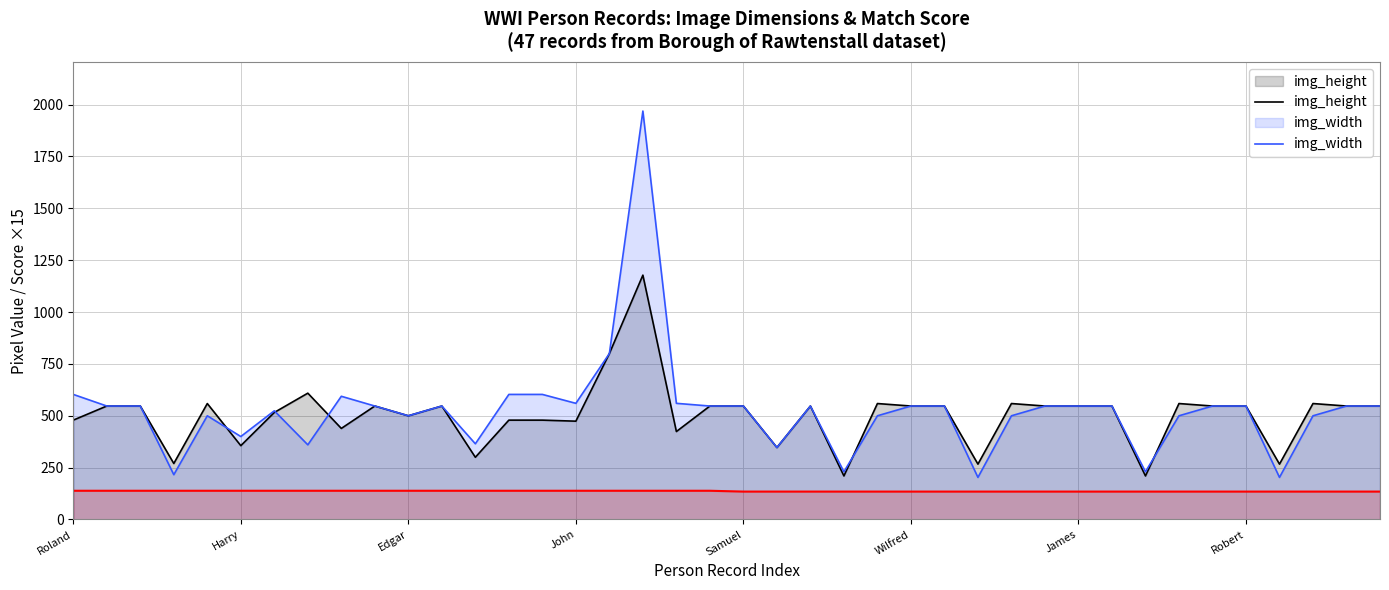

Rank the series by their average value, from highest to lowest.

img_width, img_height